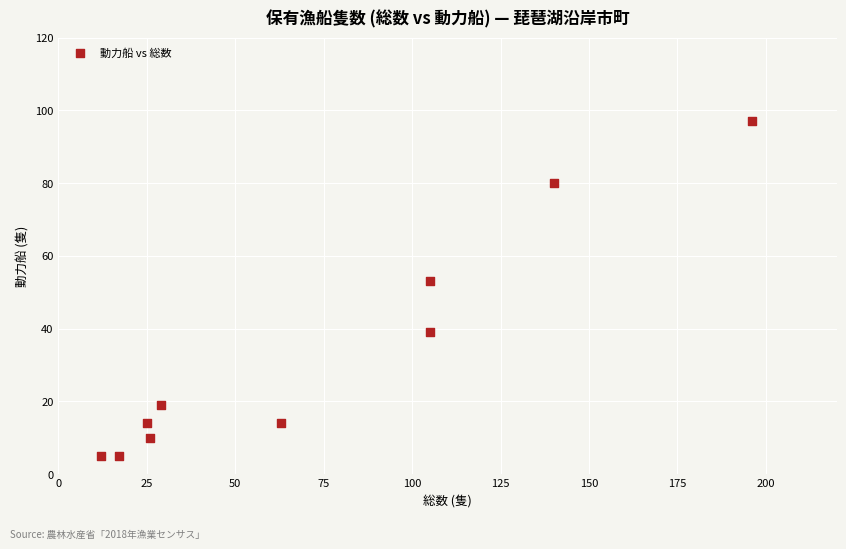

What Y value in the scatter plot is closest to 51?

53